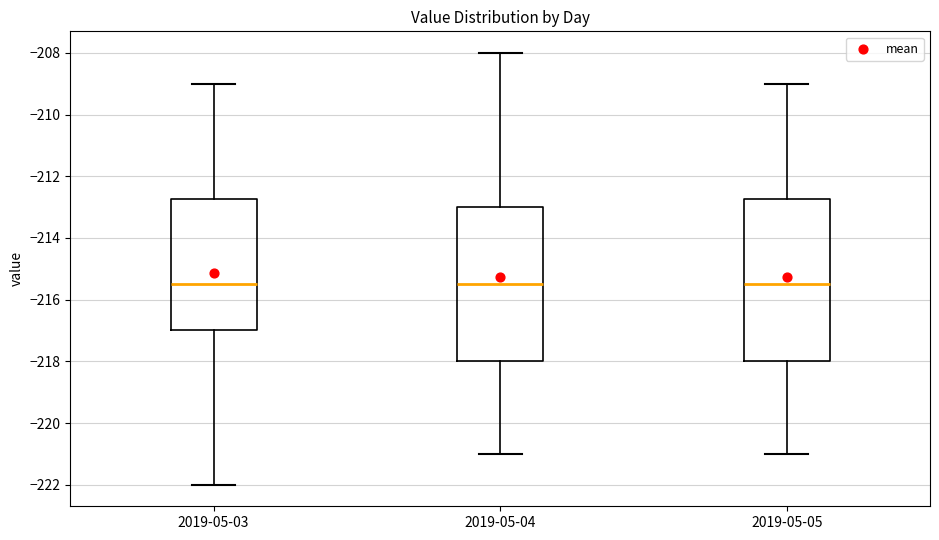

Reading left to right, read every box against the y-axis: the position of its median line, the range the box covers, and the ends of its whiskers. The values are not printed on the chart, so give them approximately, as read against the axis.

2019-05-03: median -215.4, box -217.0 to -212.8, whiskers -222.0 to -209.0
2019-05-04: median -215.4, box -218.0 to -213.0, whiskers -221.0 to -208.0
2019-05-05: median -215.4, box -218.0 to -212.8, whiskers -221.0 to -209.0